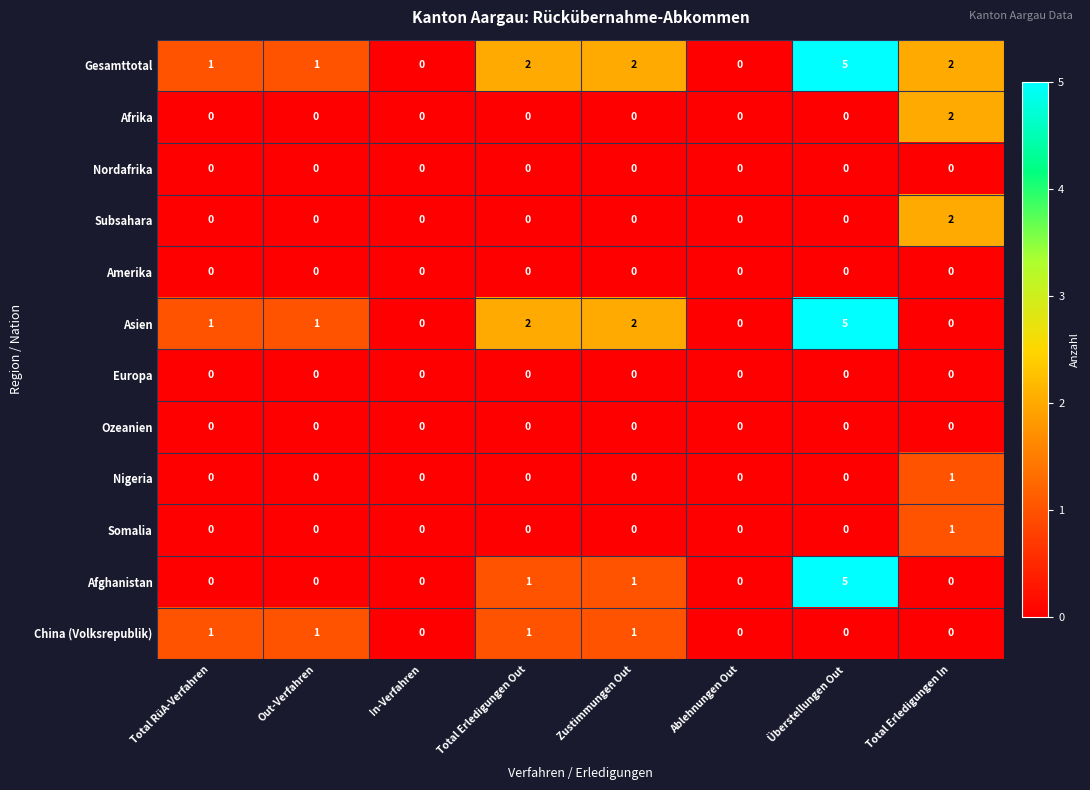

What is the spread (max minus min) of values at Überstellungen Out?

5